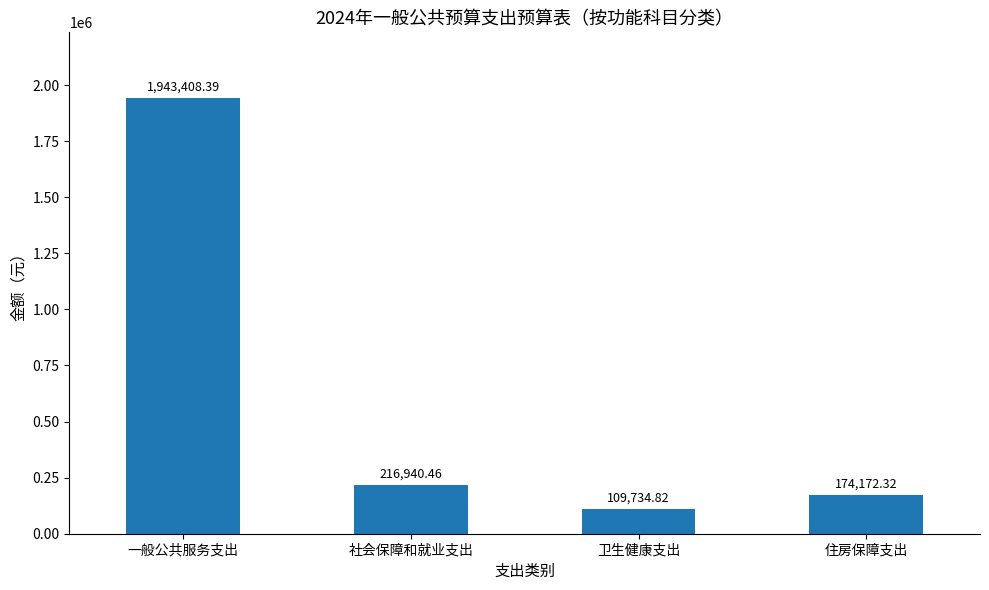

Approximately how many times larger is the value at 社会保障和就业支出 compared to 卫生健康支出?

2.0